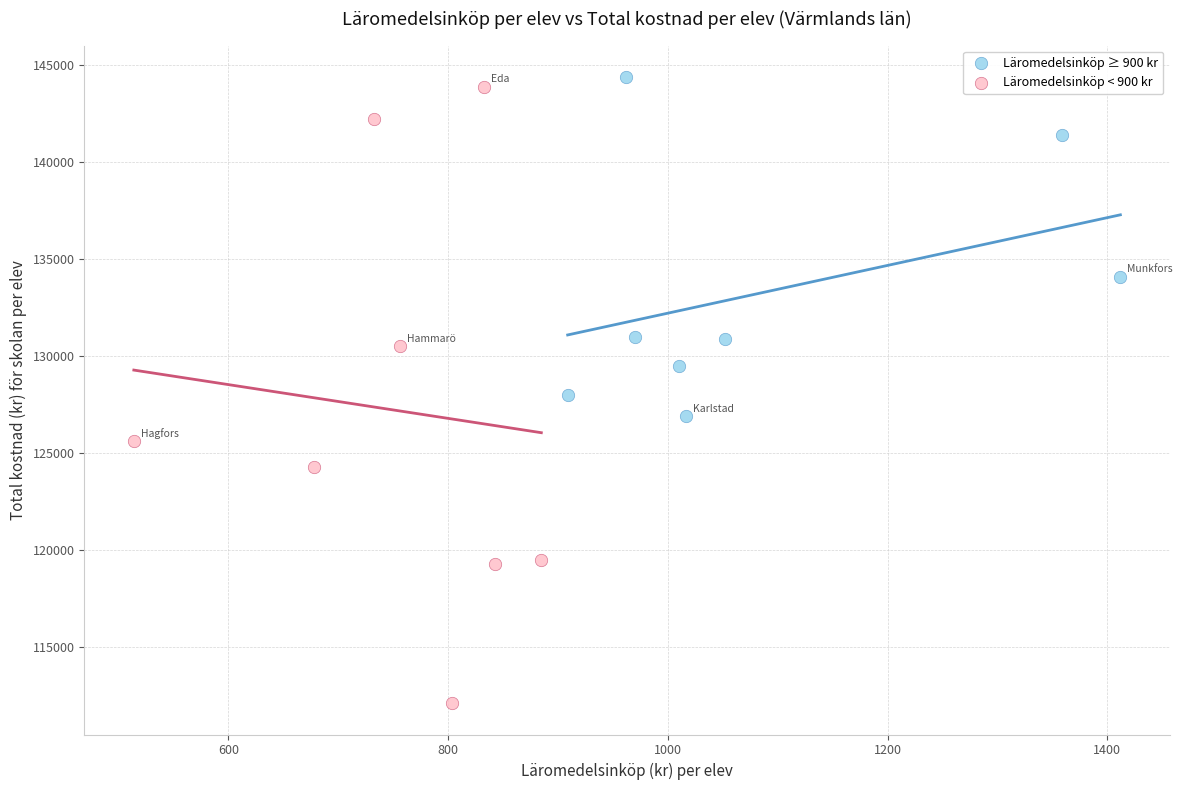

Which series contains the lowest Y value?

Läromedelsinköp < 900 kr